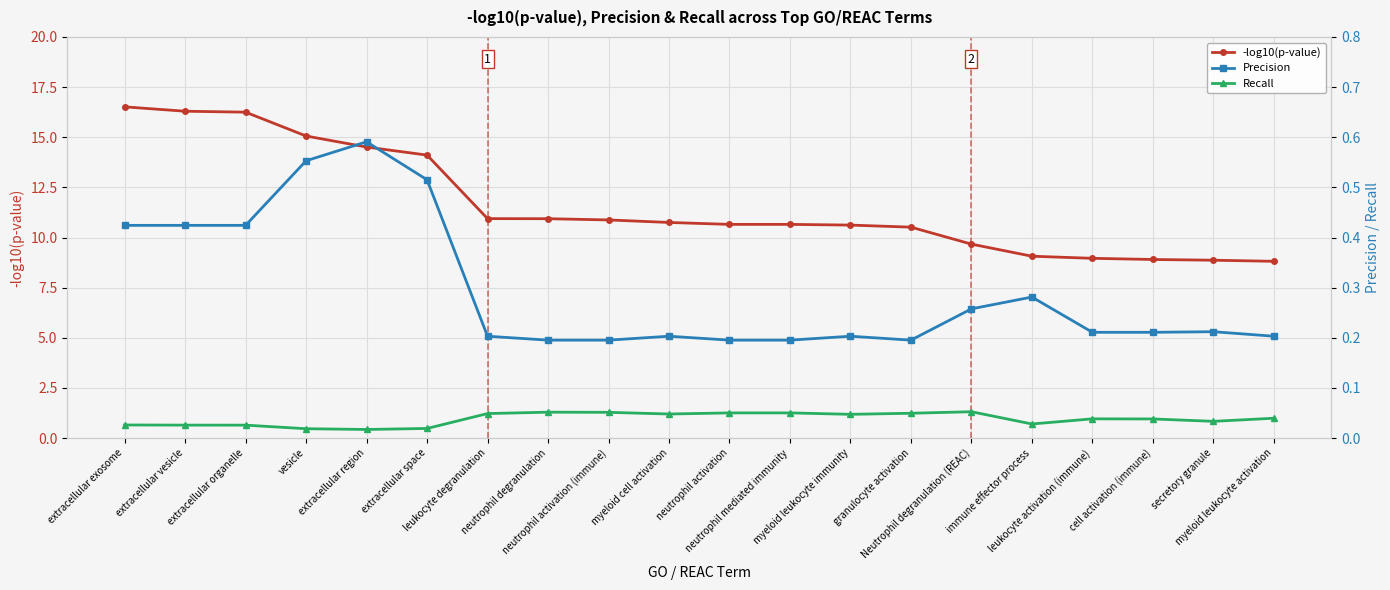

At myeloid leukocyte immunity, list the series in order from smallest to largest.

Recall, Precision, -log10(p-value)